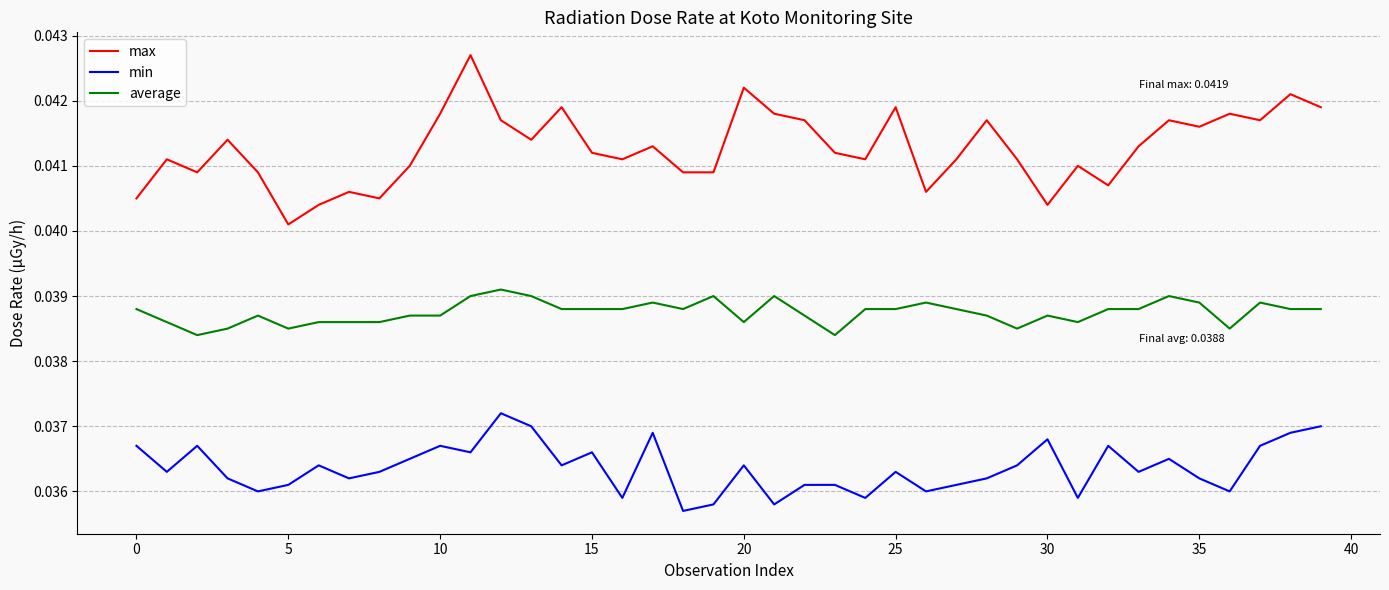

True or false: max and min intersect in this chart.

False